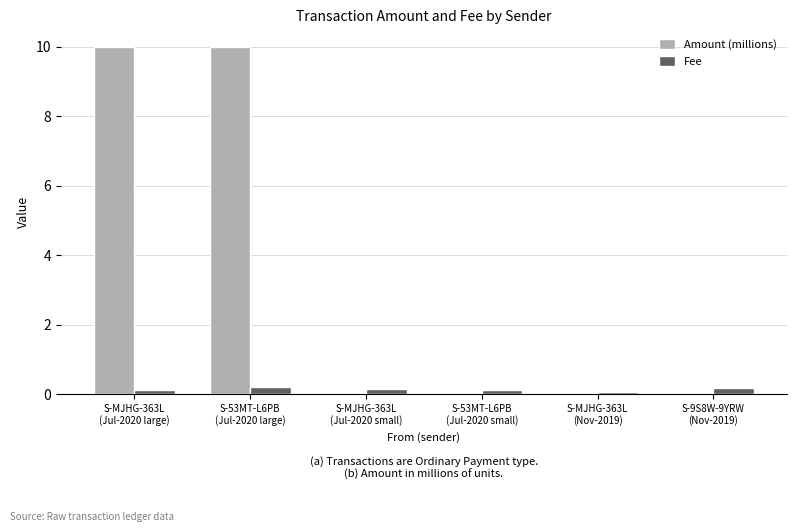

What is the greatest value displayed?

10.0